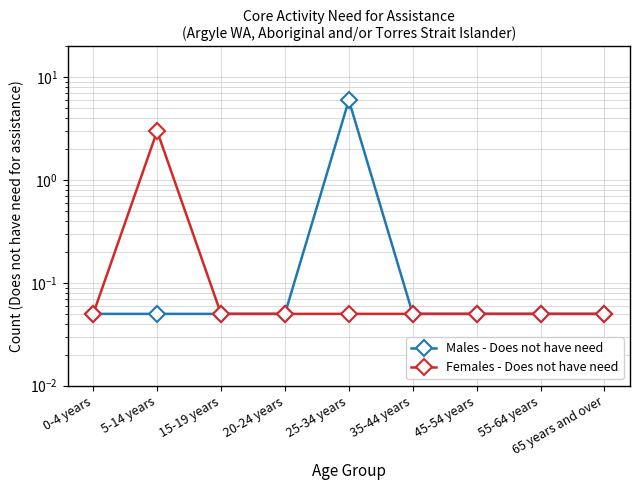

List the series in order of their peak value, lowest first.

Females - Does not have need, Males - Does not have need